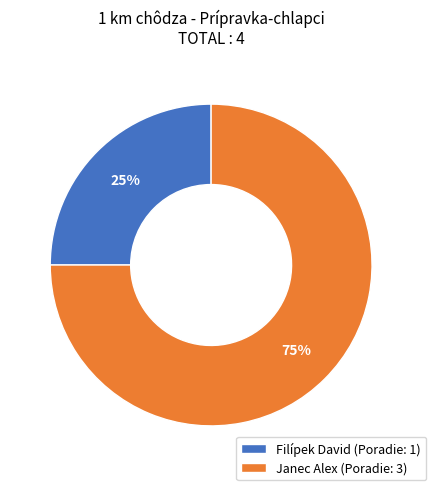

What is the ratio of the value at Janec Alex to the value at Filípek David?

3.0